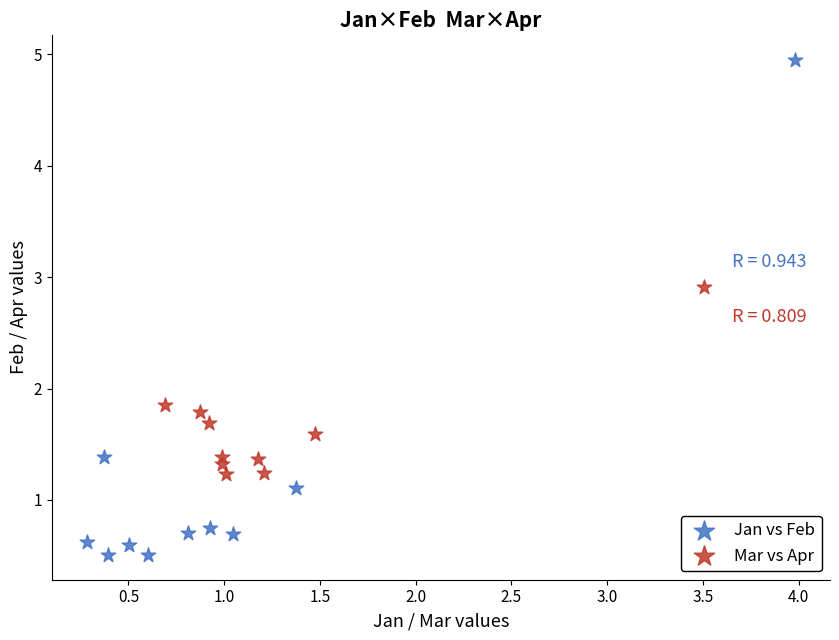

Which series reaches the minimum Y coordinate?

Jan vs Feb